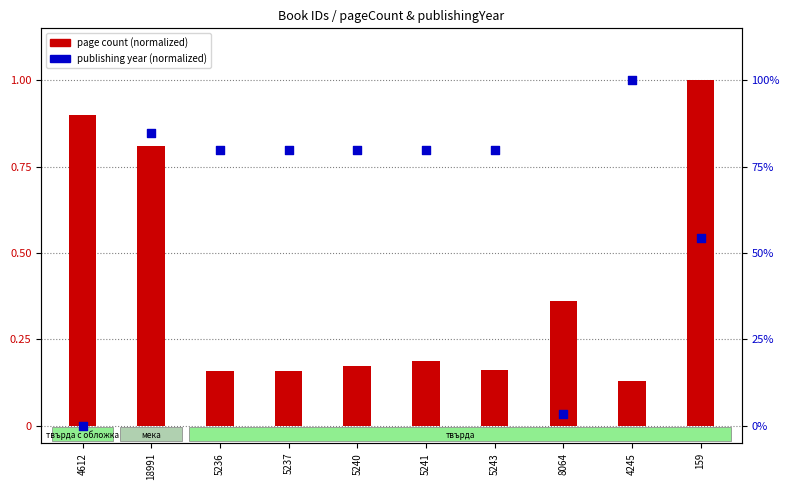

What are all the series names shown in the legend?

page count (normalized), publishing year (normalized)